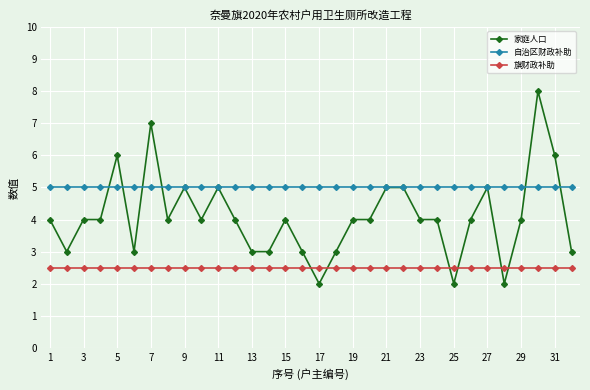

What is the highest value of the 自治区财政补助 series?

5.0